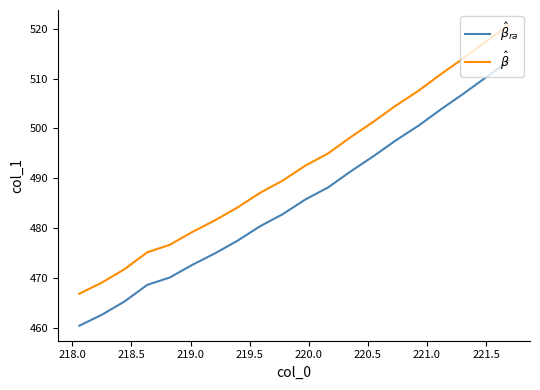

What is the smallest value displayed?

460.5